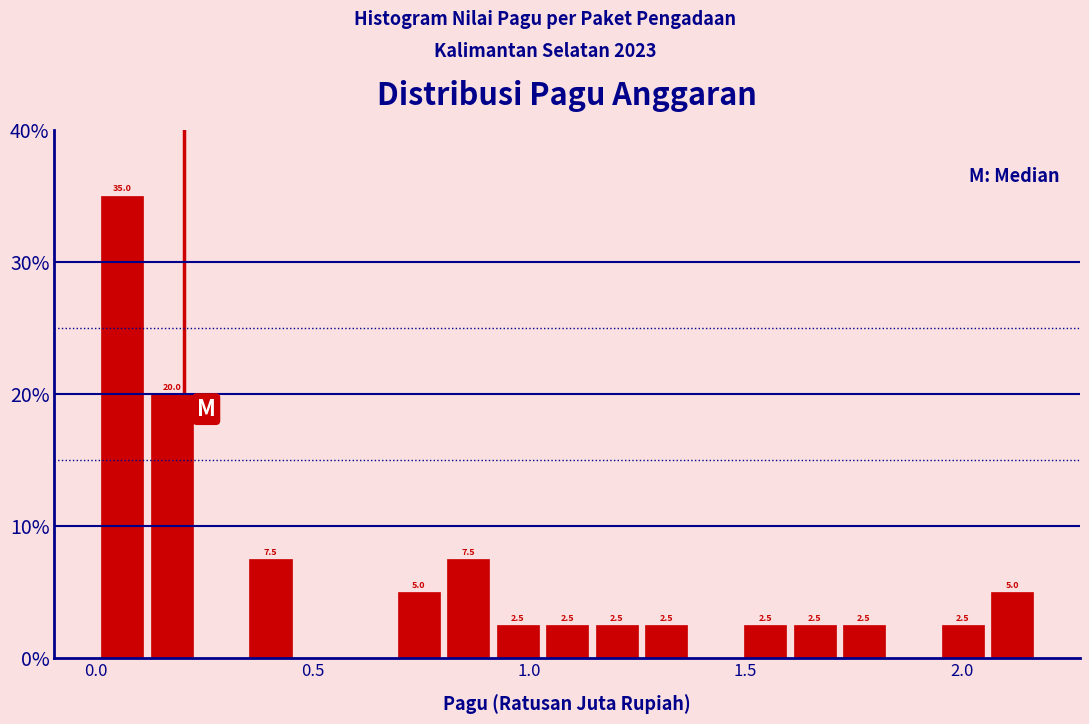

Around what value on the x-axis is the tallest bar? Give the approximate position of its centre, as read against the axis.

0.05